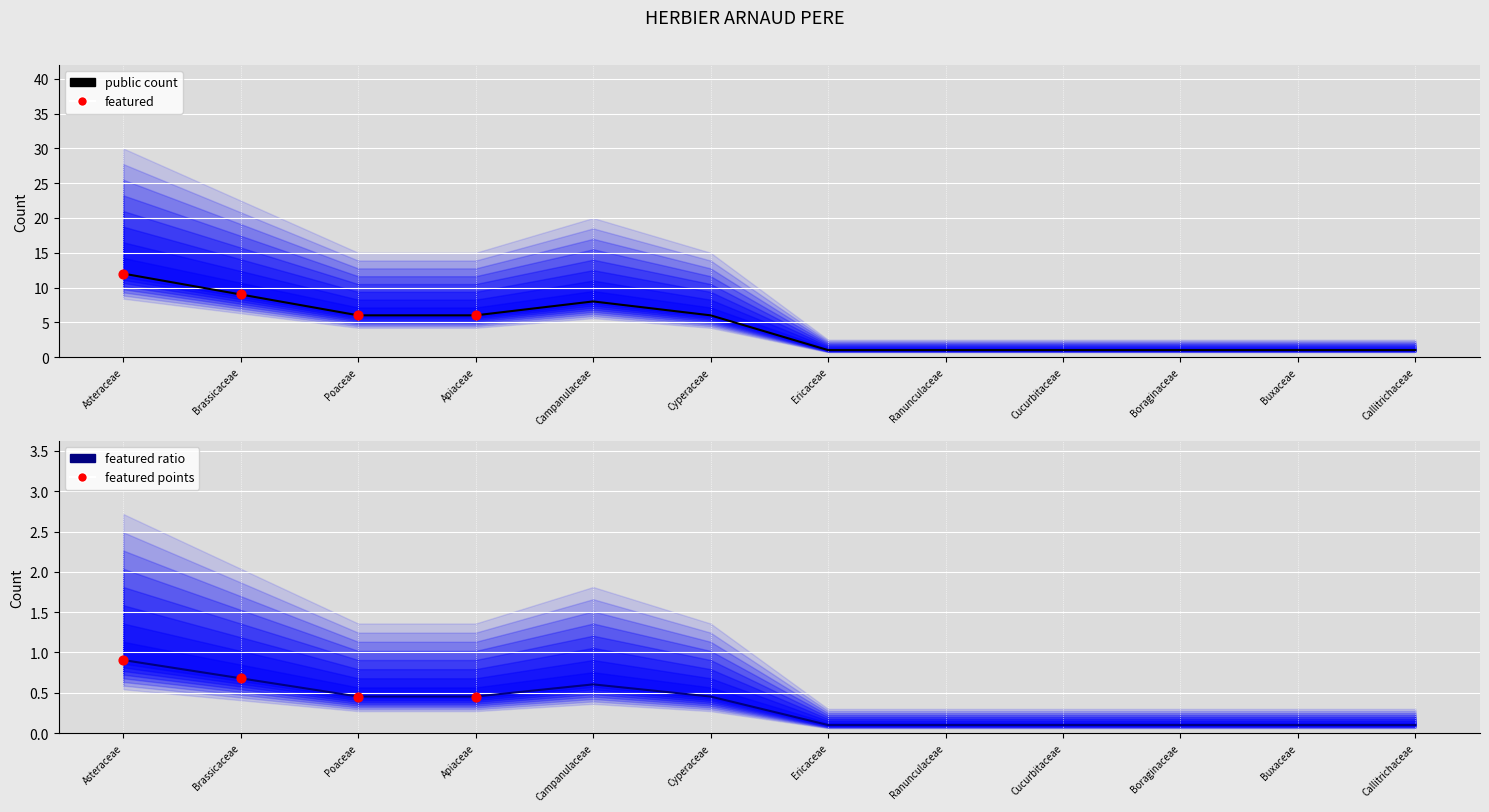

What is the ratio of the value at Asteraceae to the value at Cucurbitaceae?

12.0